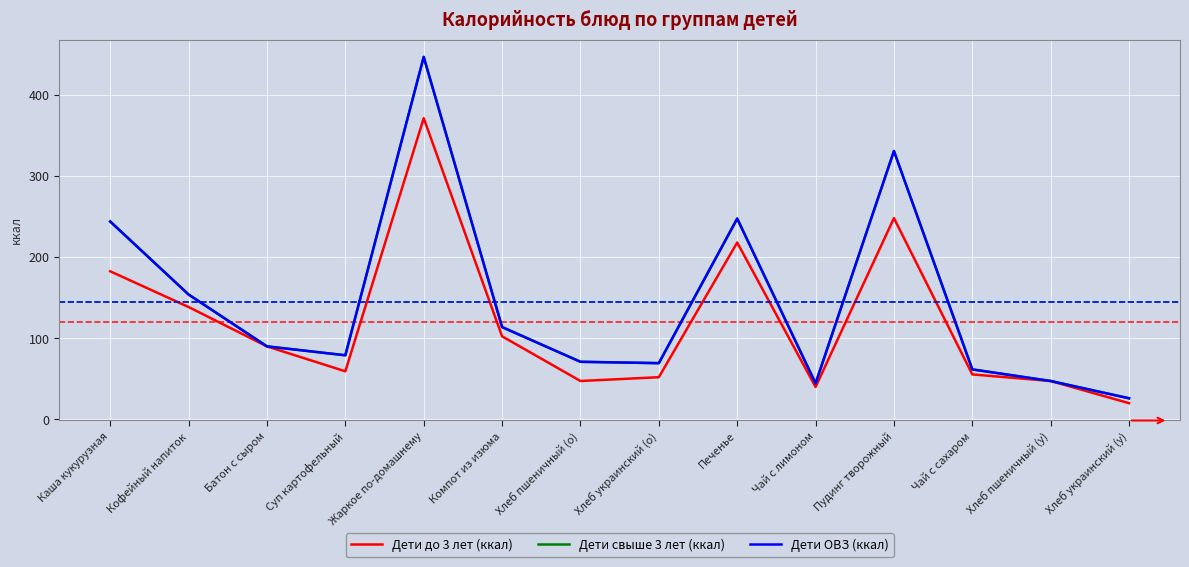

Which has a higher value, Хлеб украинский (о) or Хлеб пшеничный (у)?

Хлеб украинский (о)